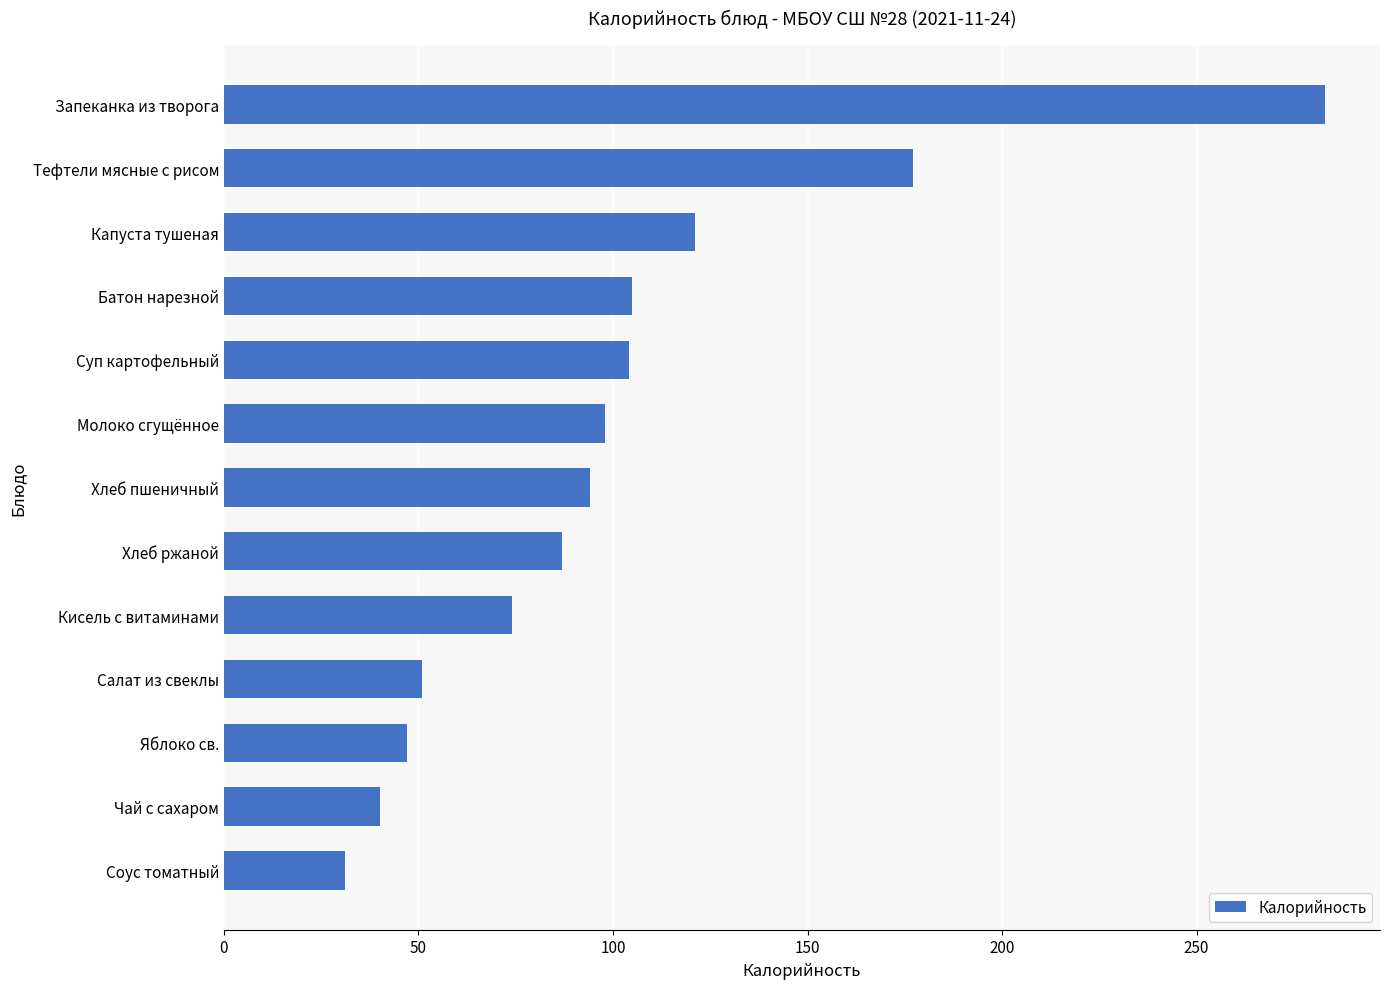

Where is the data nearest to the value 157?

Тефтели мясные с рисом